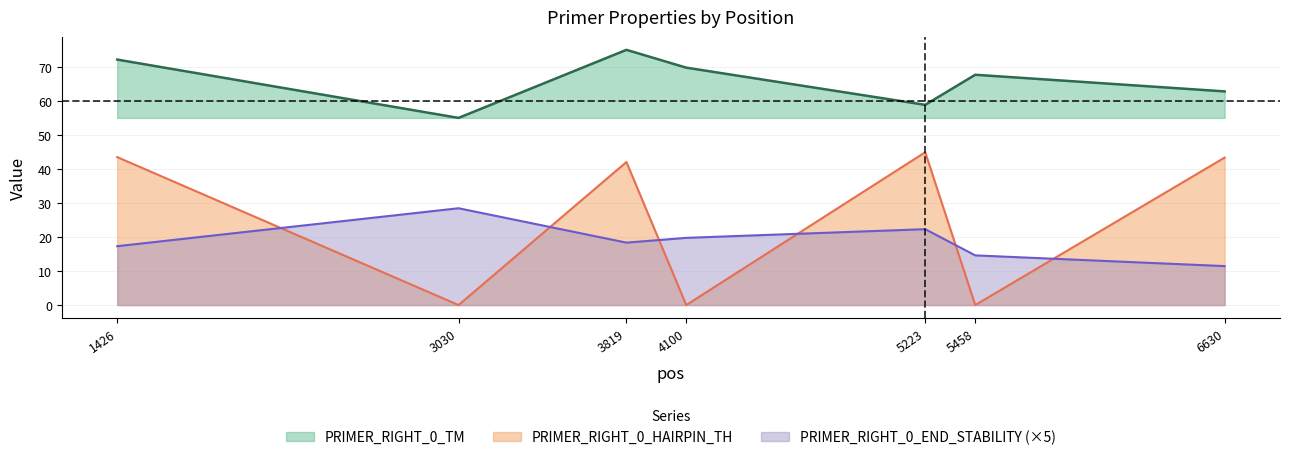

What is the spread (max minus min) of values at 5458?

67.7